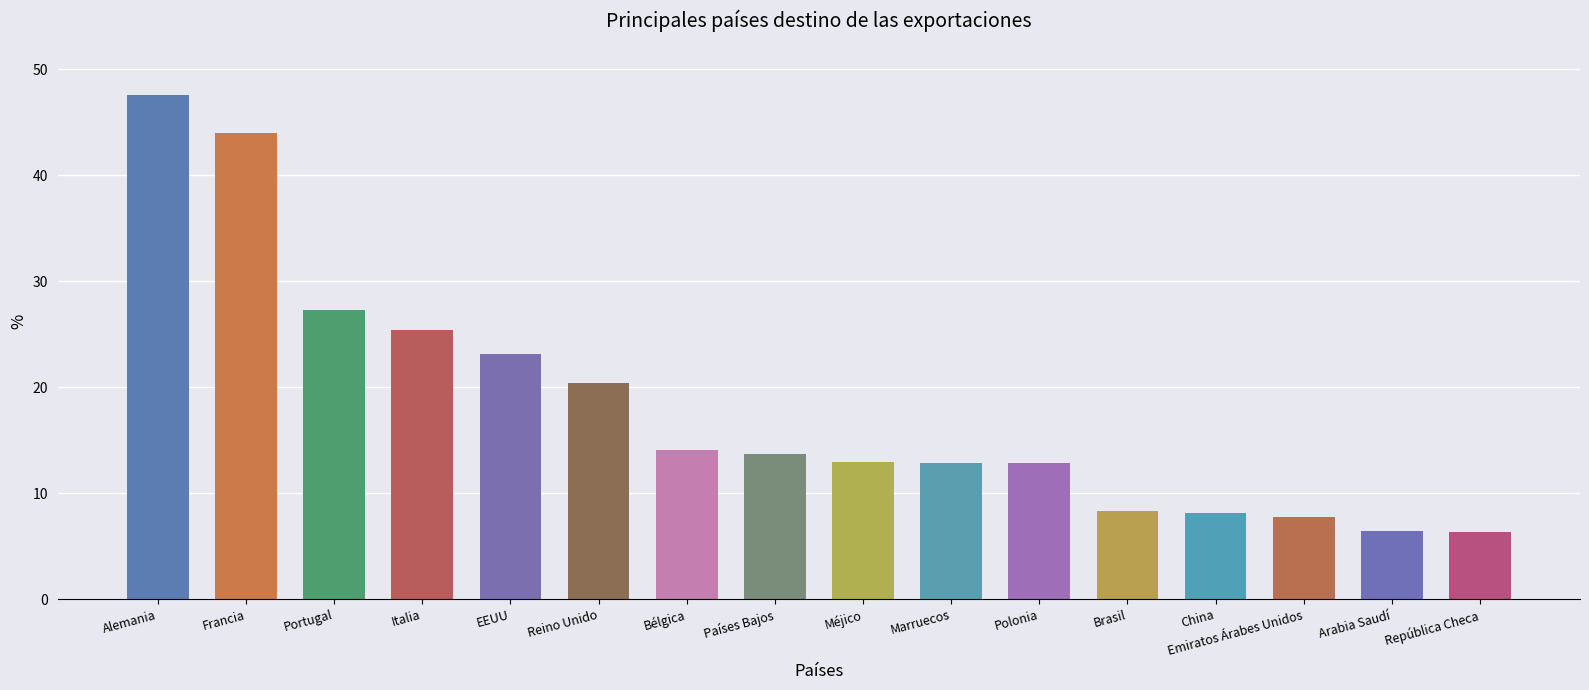

What is the minimum value shown in the chart?

6.3